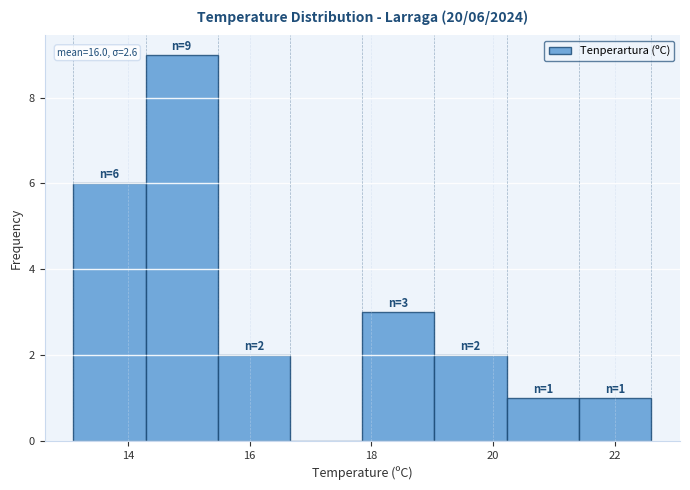

Over which range of the x-axis is the bar tallest?

14.2 to 15.4